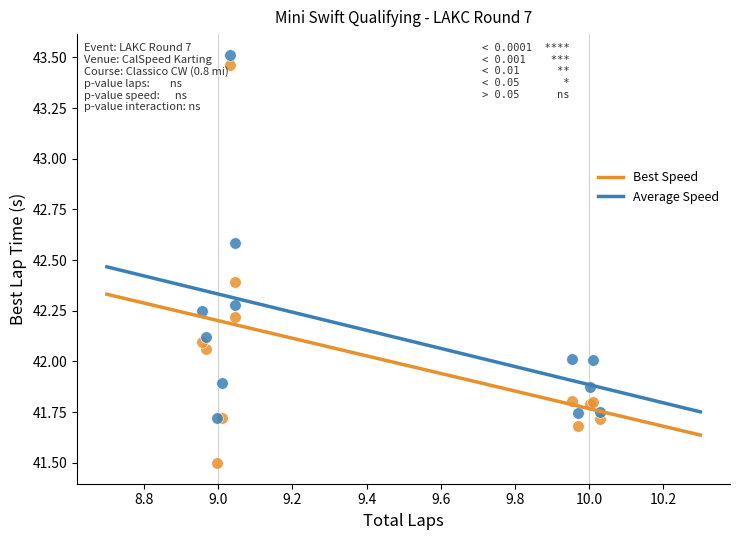

What are all the series names shown in the legend?

Best Speed, Average Speed